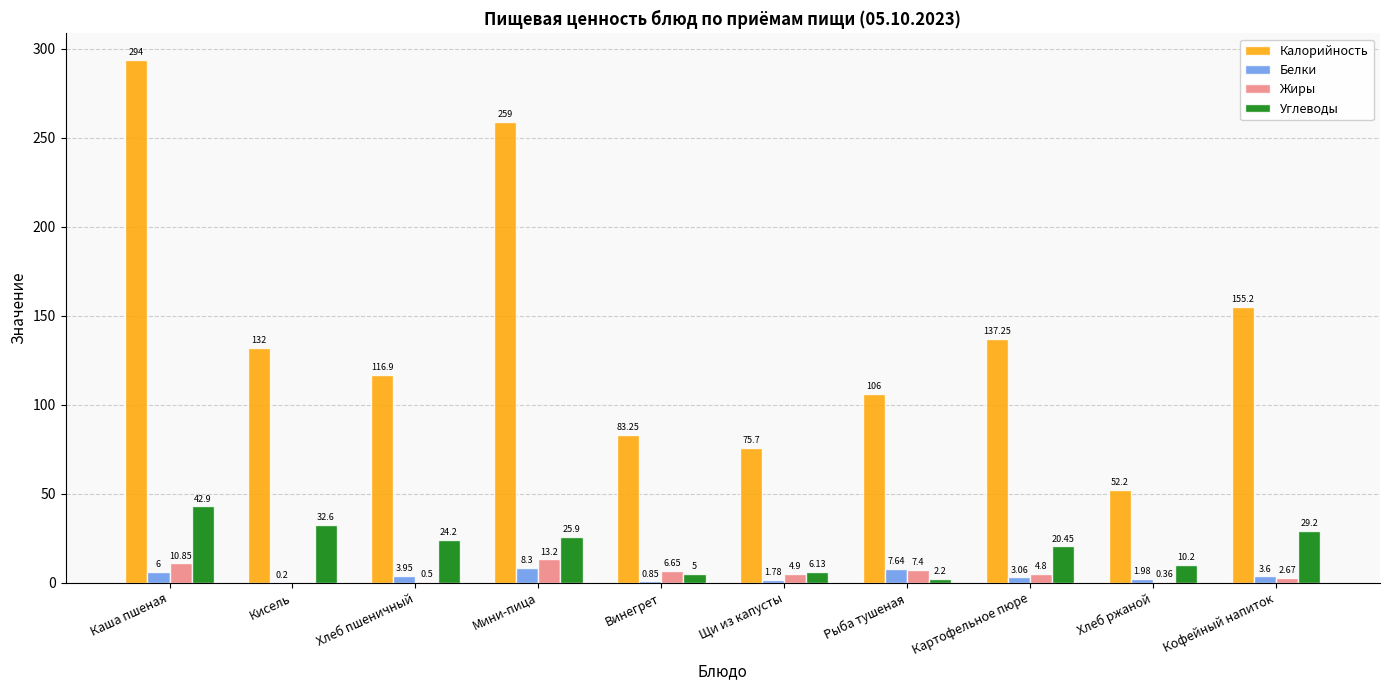

How many categories are shown in the chart?

10